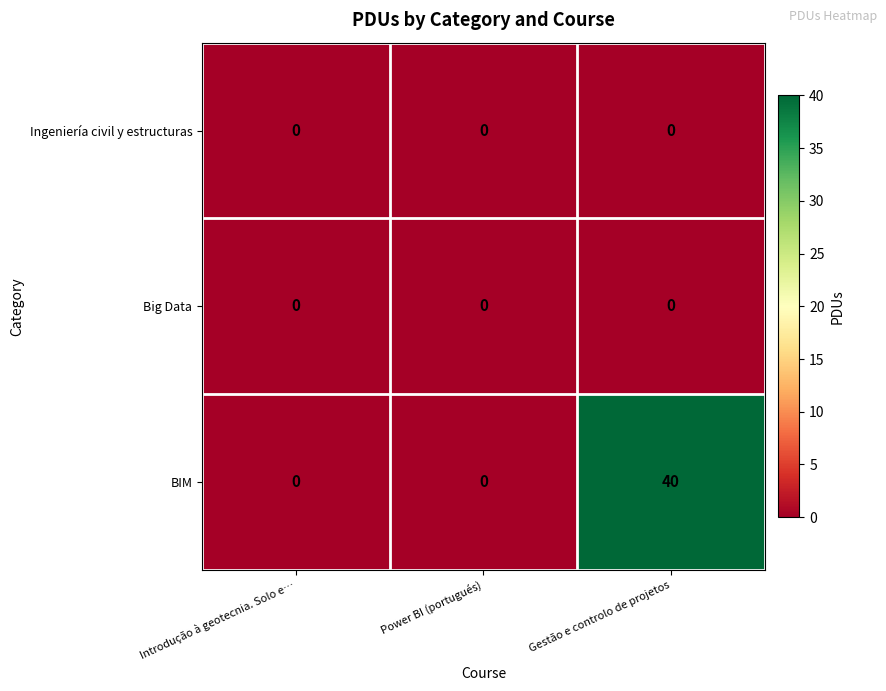

Reading right to left, extract all data points from this chart.

Ingeniería civil y estructuras: 0	0	0
Big Data: 0	0	0
BIM: 40	0	0